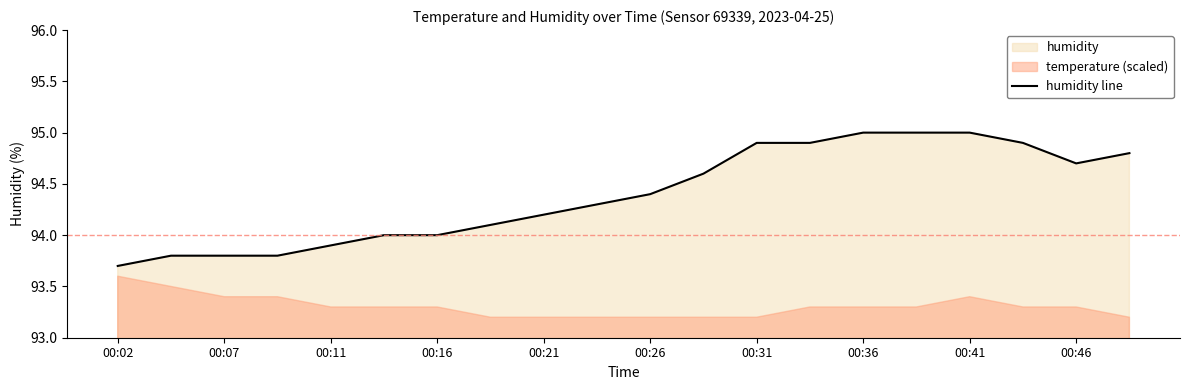

The value of humidity line at 00:36 is 27.6. True or false?

False